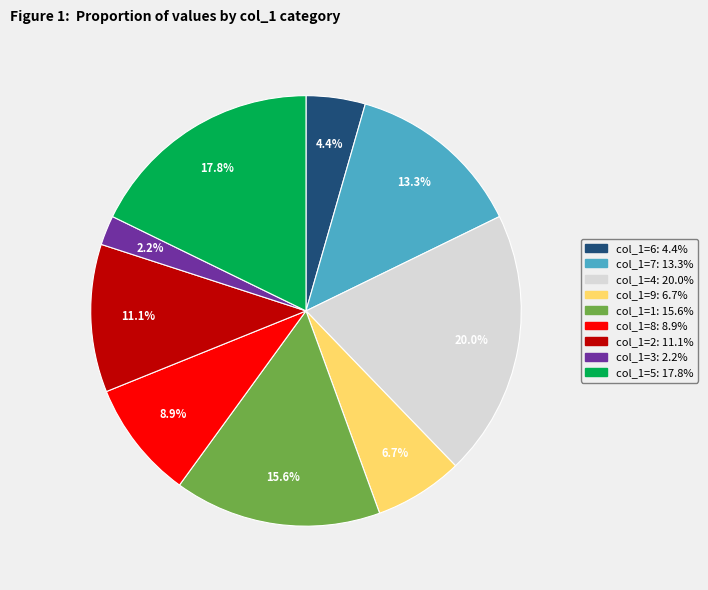

Count the number of slices in the pie.

9